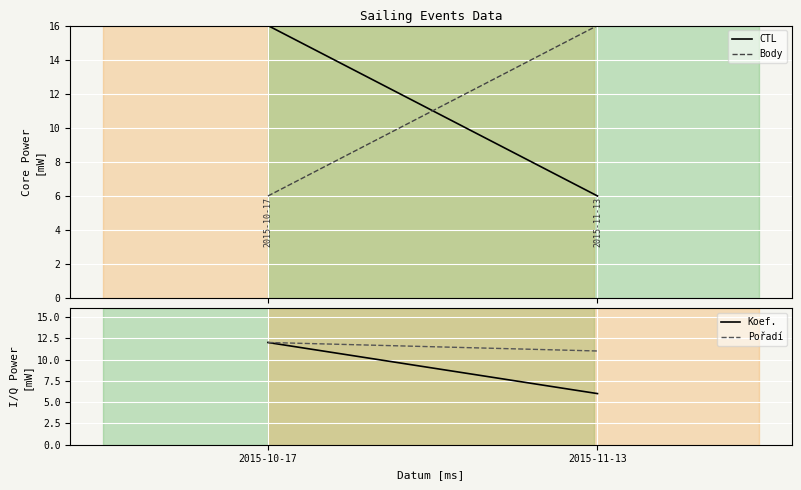

At 2015-11-13, list the series in order from smallest to largest.

CTL, Koef., Pořadí, Body